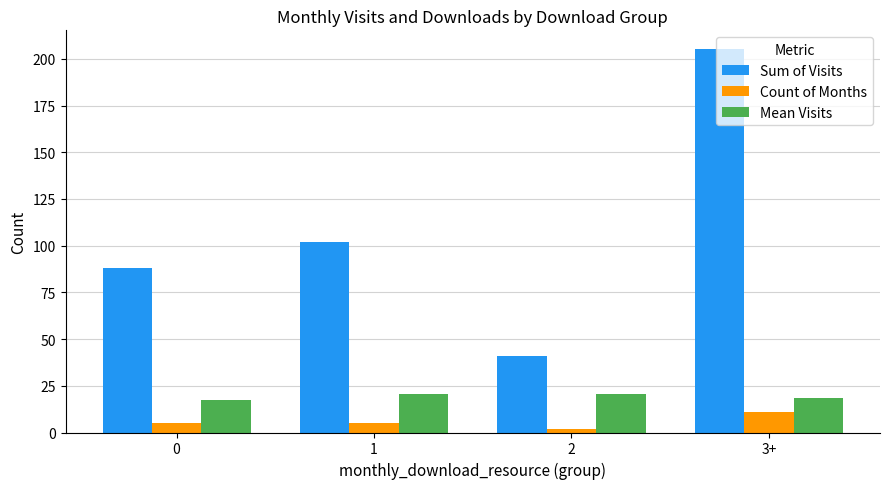

What is the label of the 1st bar from the right?

3+